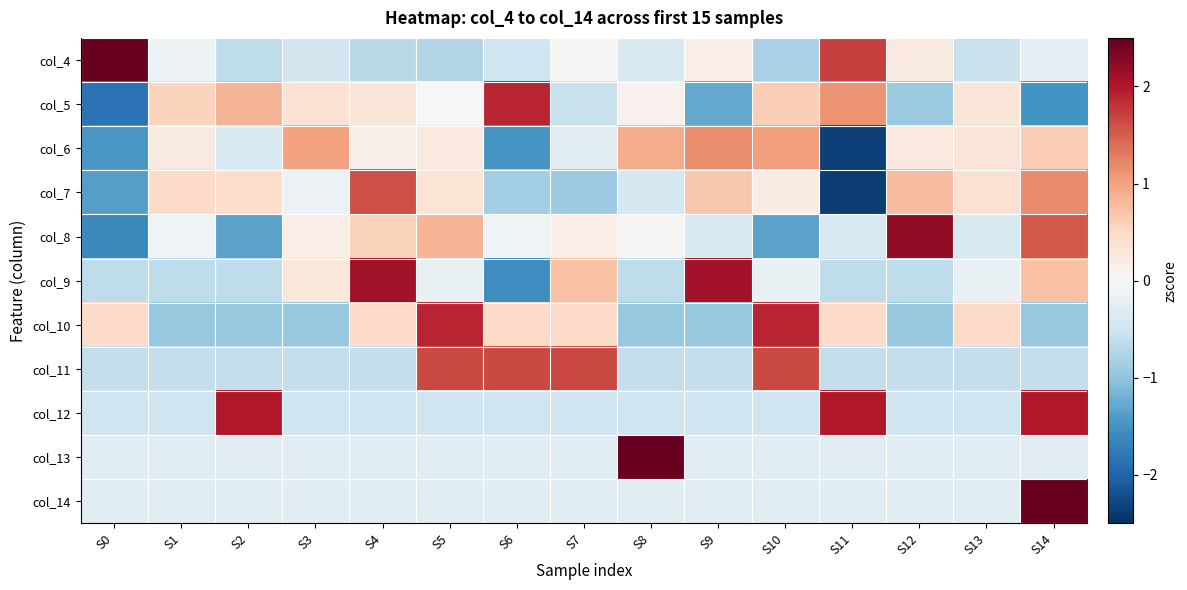

What is the spread (max minus min) of values at S6?

3.5